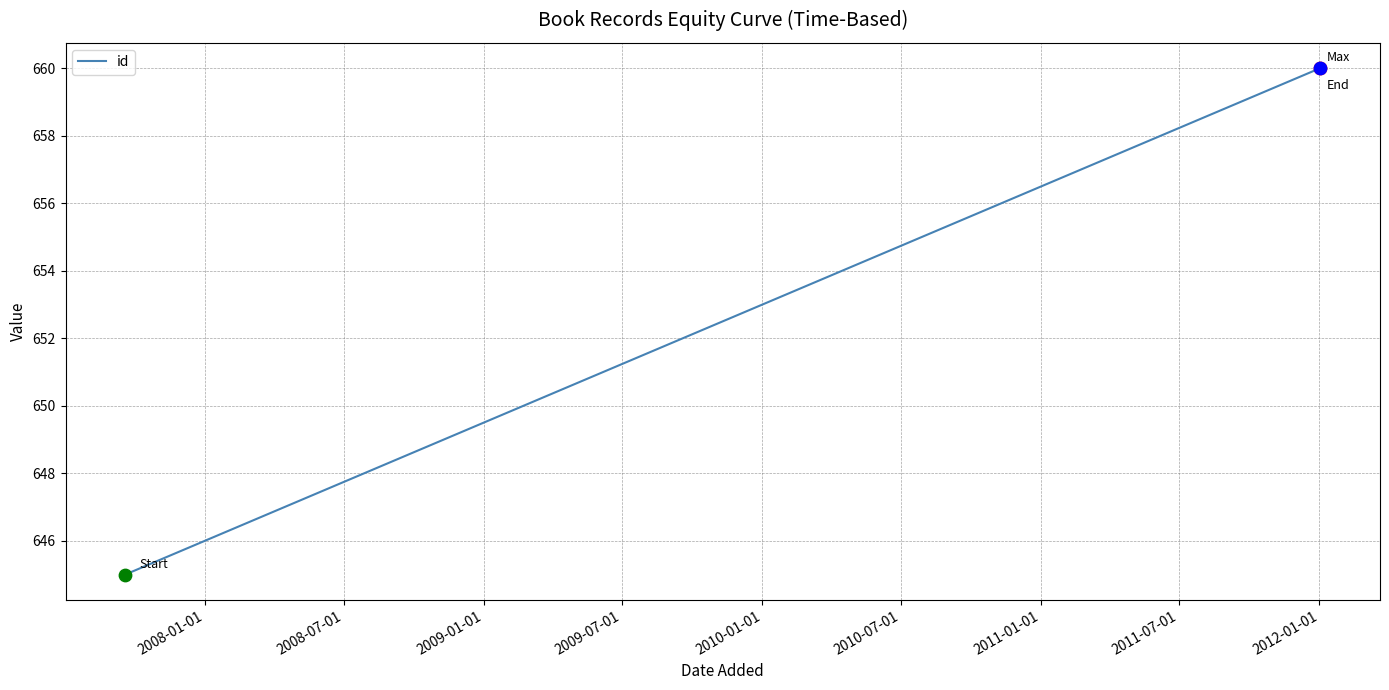

Approximately how many times larger is the value at 2008-01-01 compared to 2008-07-01?

1.0